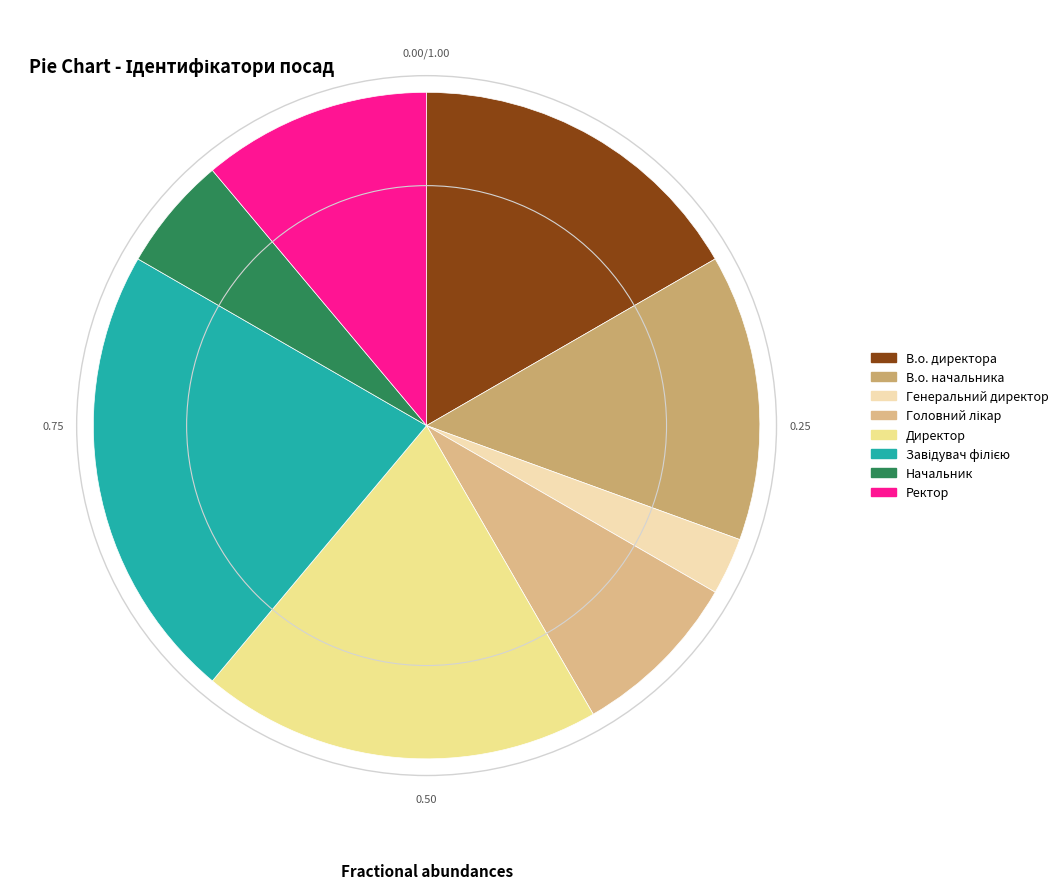

Count the number of slices in the pie.

8